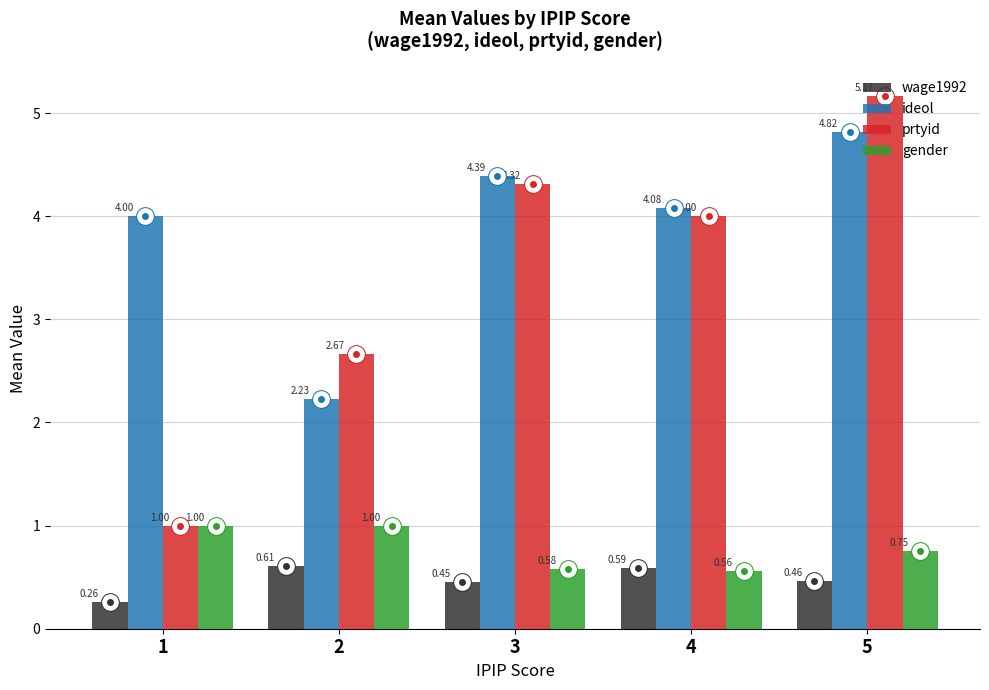

What is the value of the gender bar at the 1st from the left?

1.0